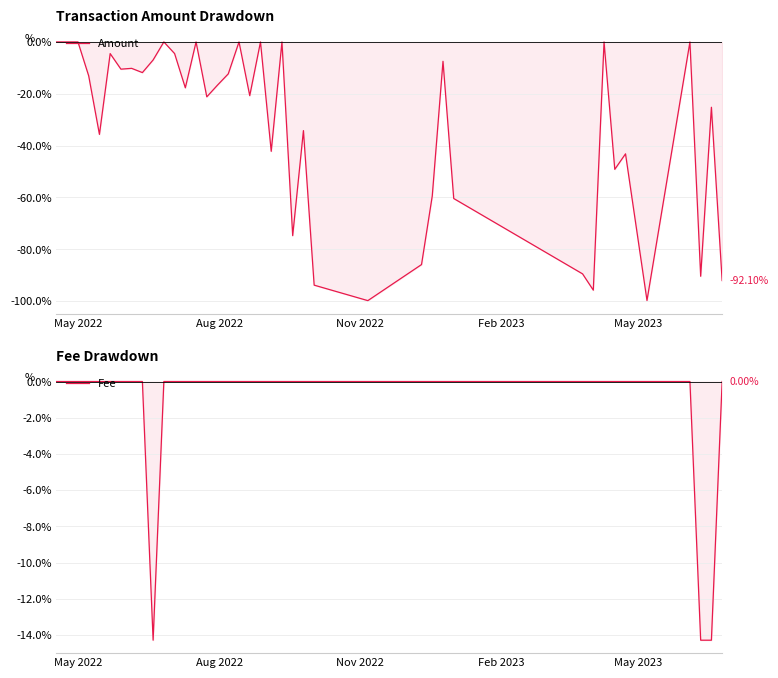

True or false: Amount and Fee intersect in this chart.

True